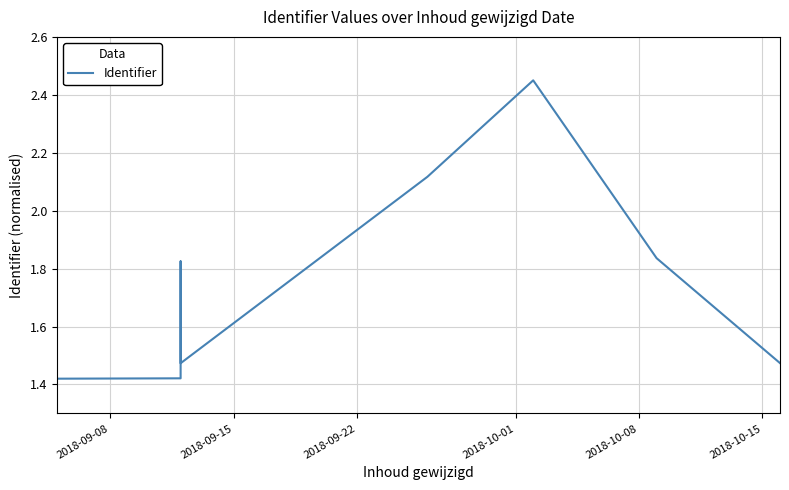

What is the minimum value shown in the chart?

1.4